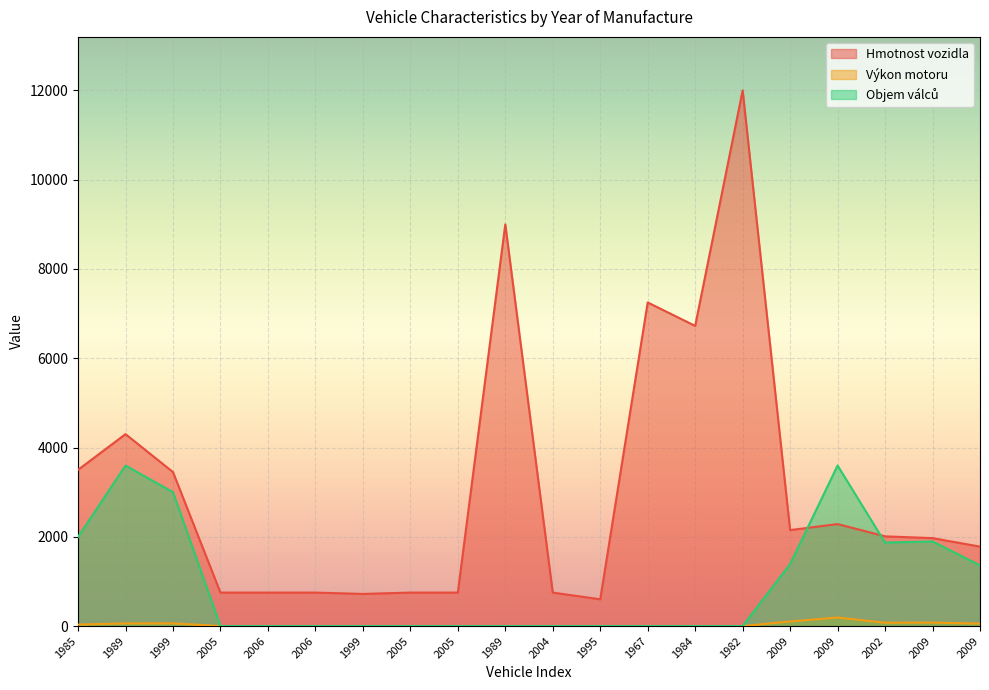

What is the average value of the Výkon motoru series?

33